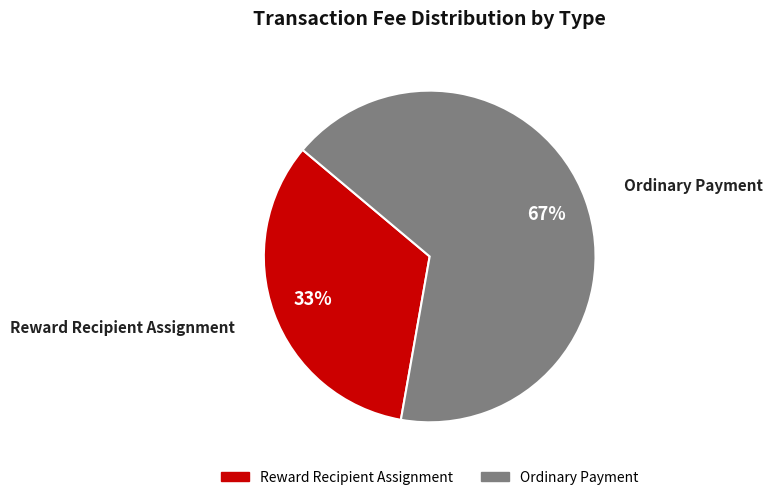

What is the majority slice?

Ordinary Payment